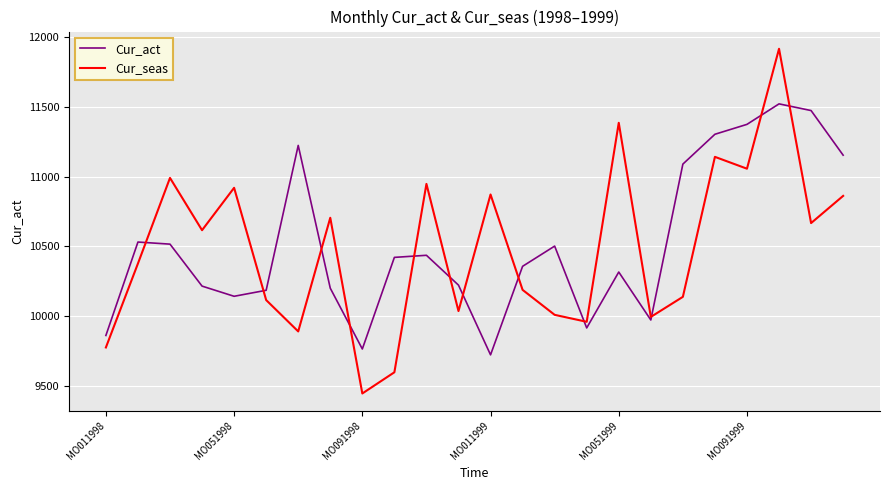

Rank the series by their maximum value, from lowest to highest.

Cur_act, Cur_seas